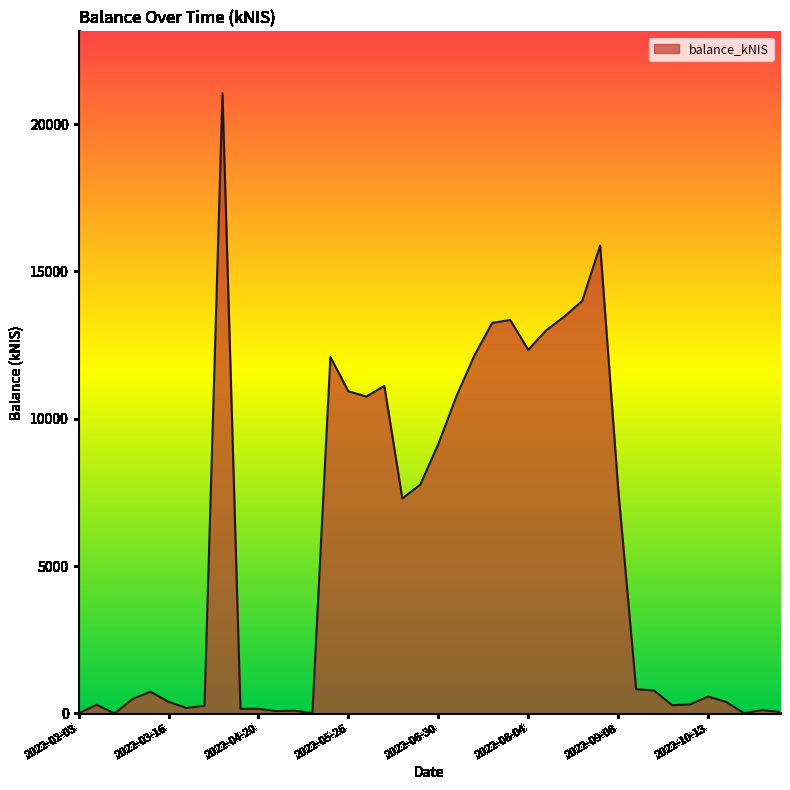

What is the difference between the maximum and minimum values?

21043.0